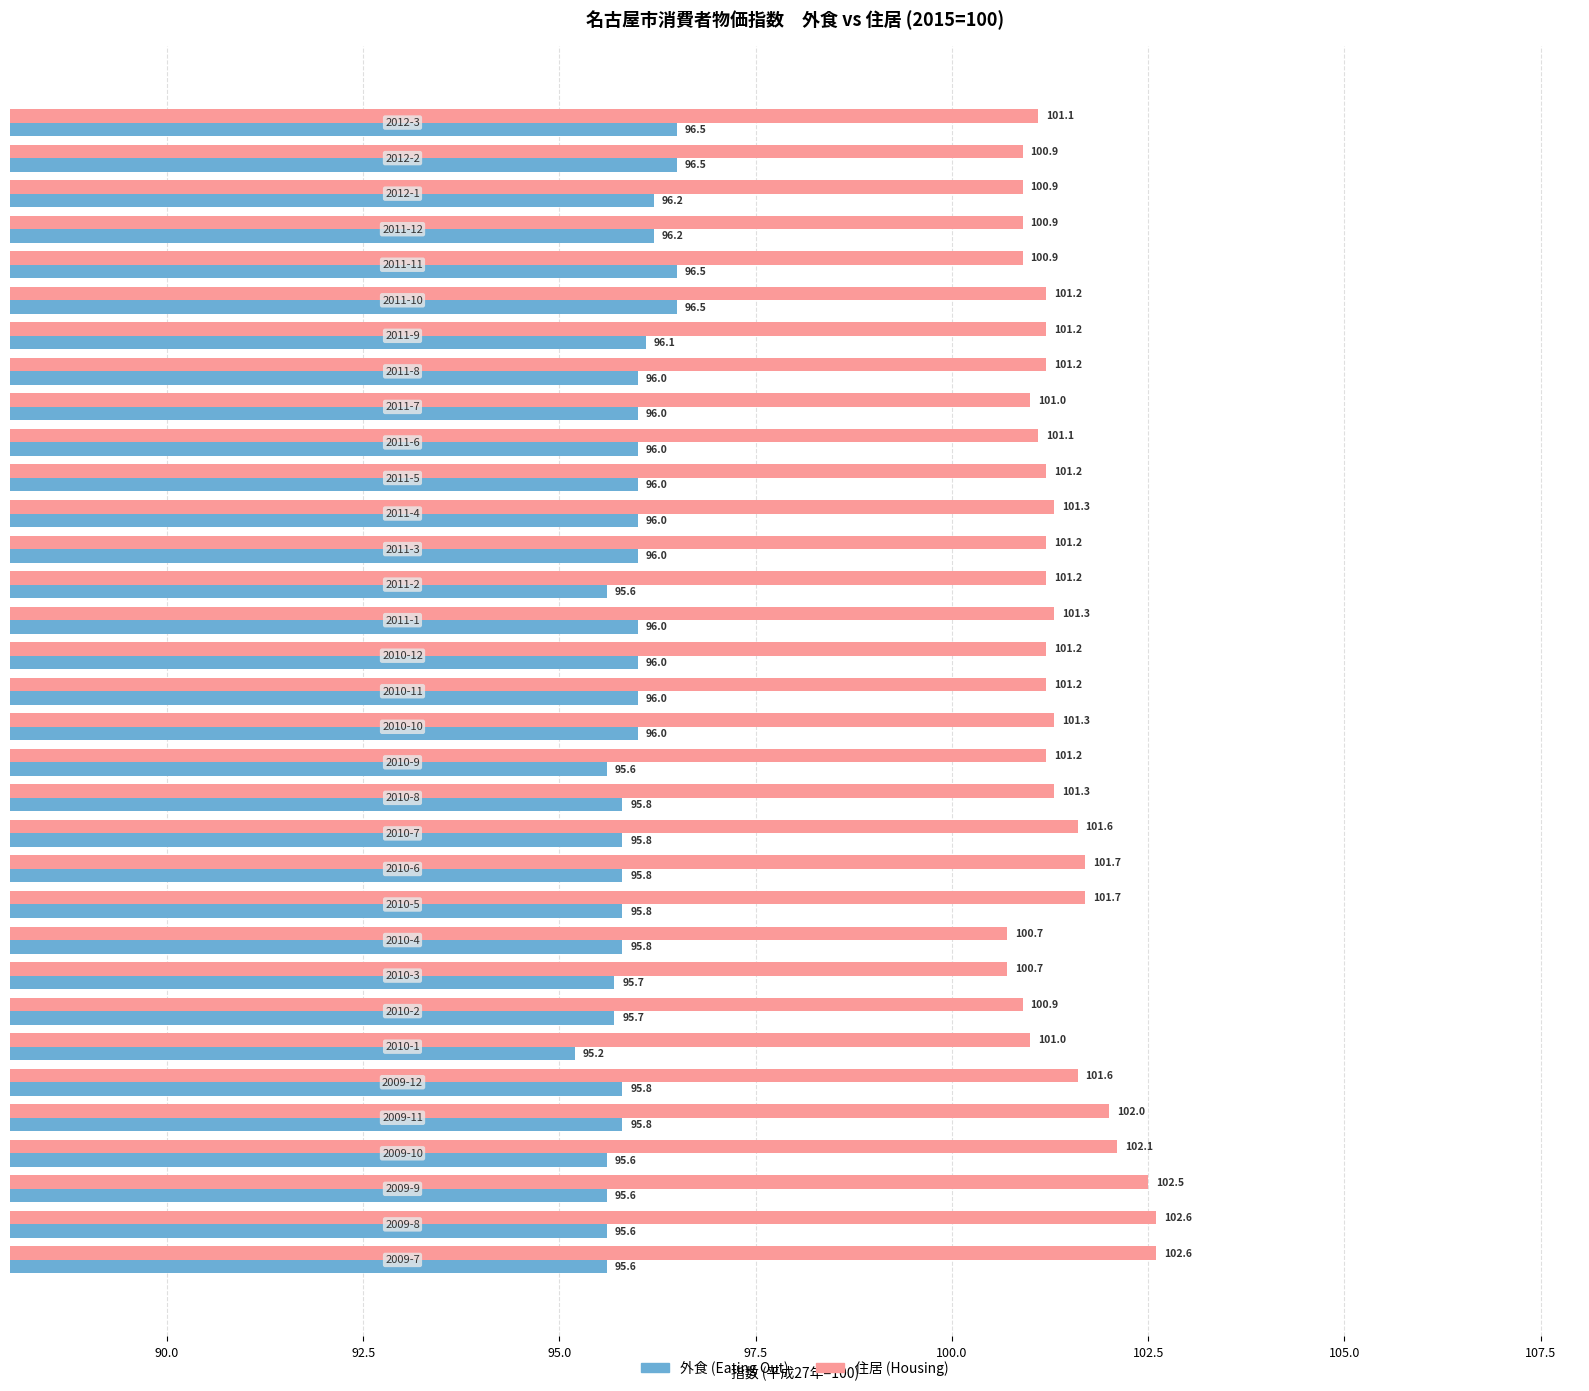

What are all the series names shown in the legend?

外食, 住居